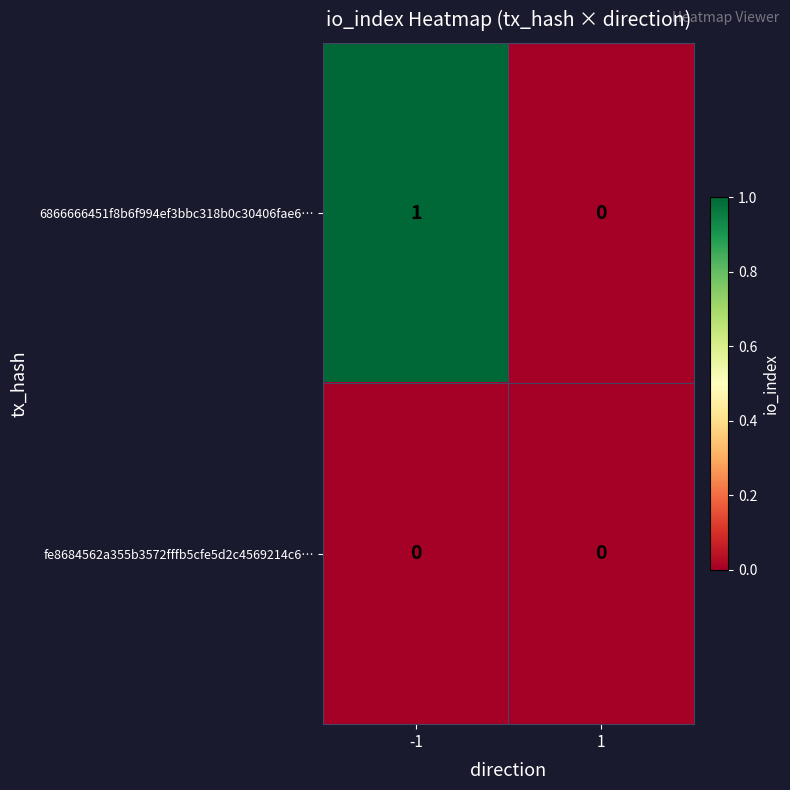

Which series has the largest total across all categories?

6866666451f8b6f994ef3bbc318b0c30406fae6…